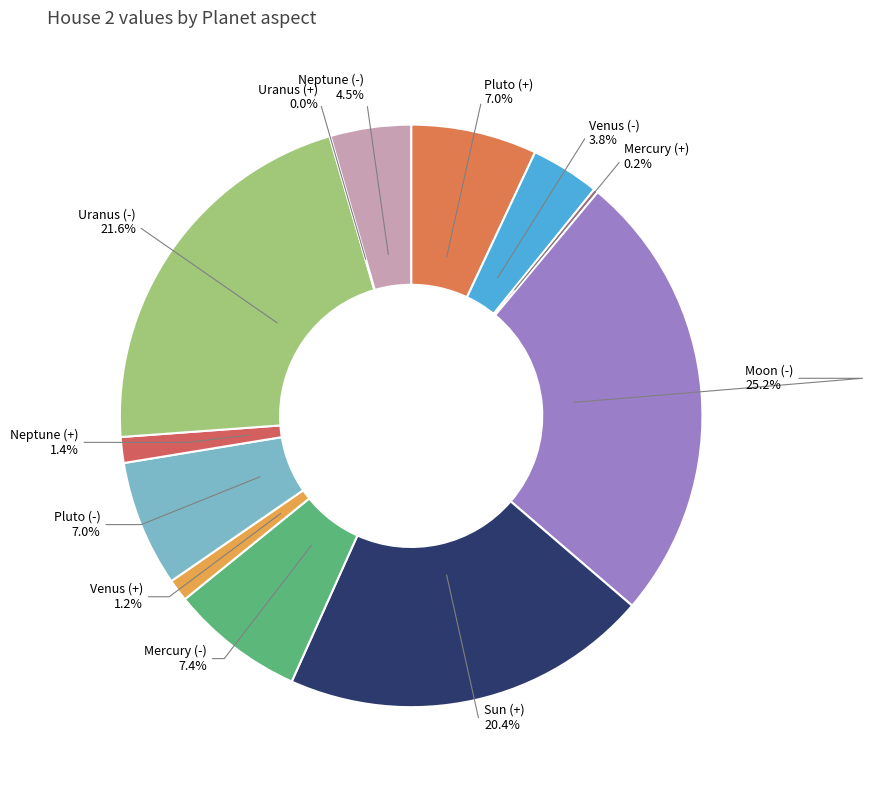

Does any single category account for the majority?

No